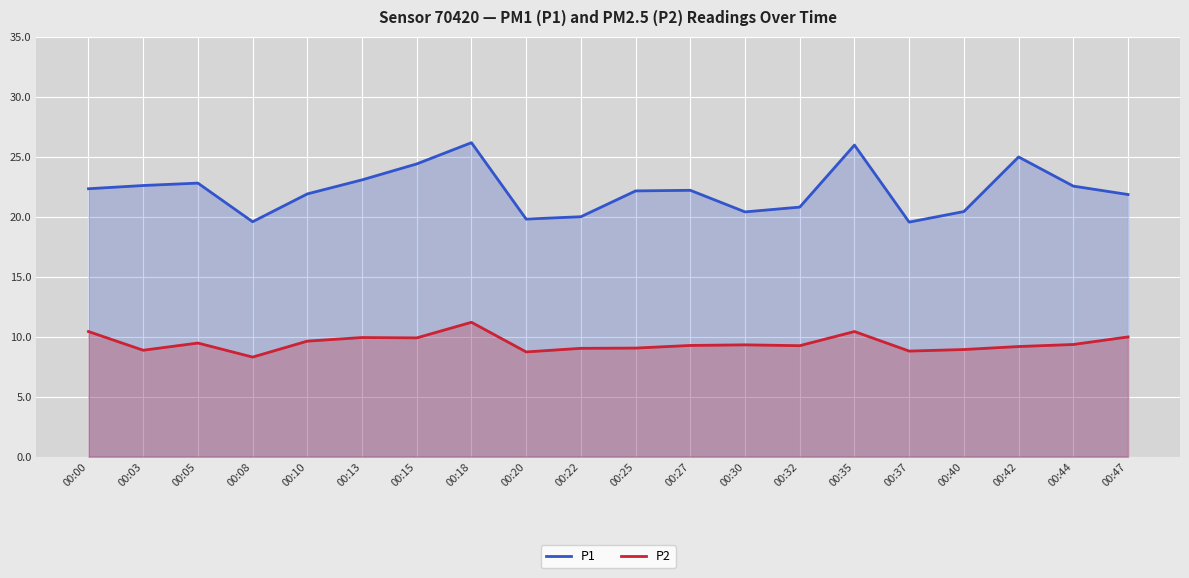

The P2 series shows 17.1 at 00:35. True or false?

False